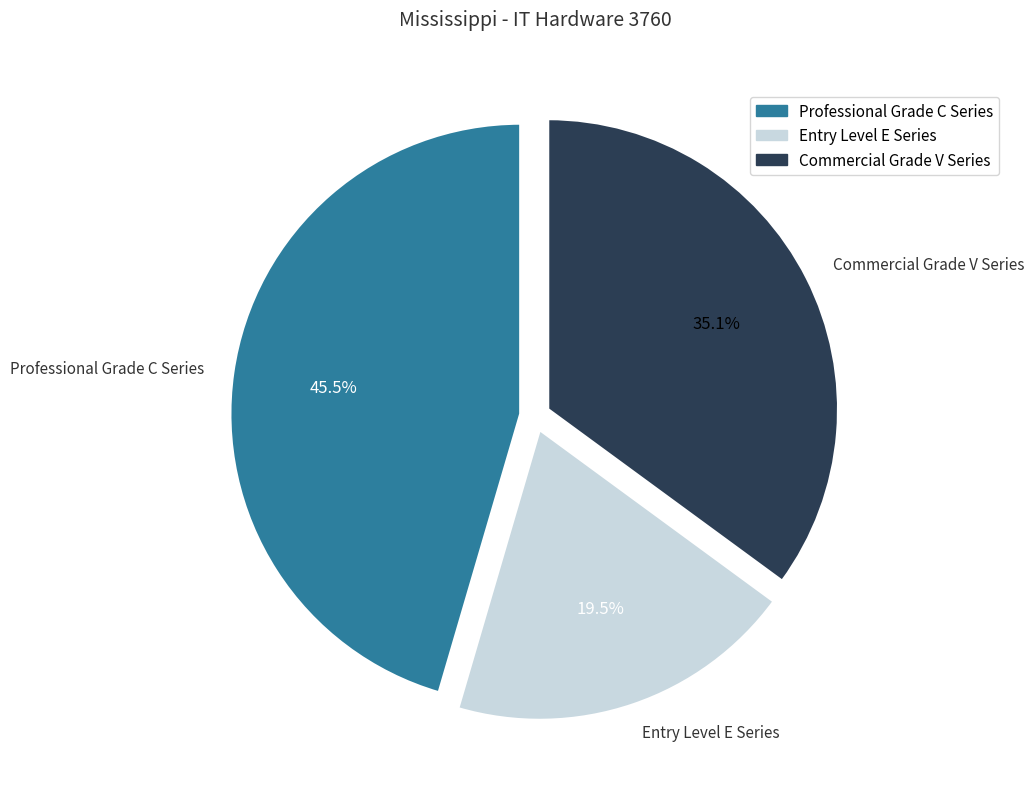

What is the ratio of the value at Professional Grade C Series to the value at Entry Level E Series?

2.3